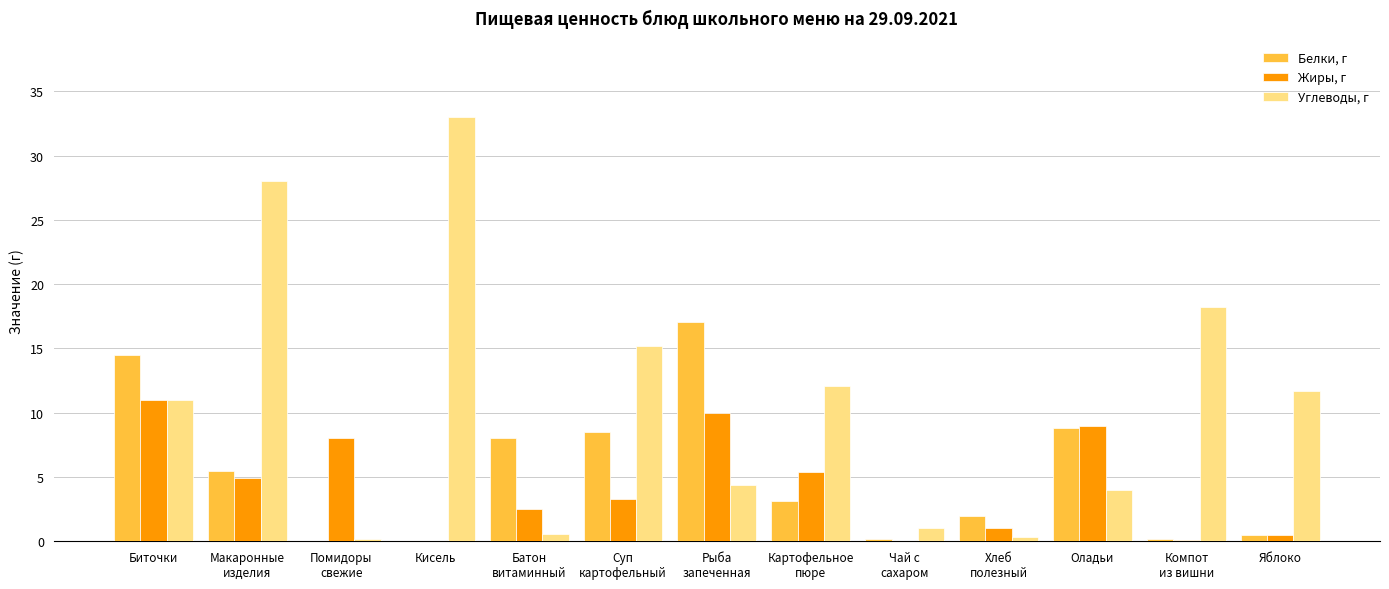

What is the sum of the Жиры, г values at Кисель and Биточки?

11.0